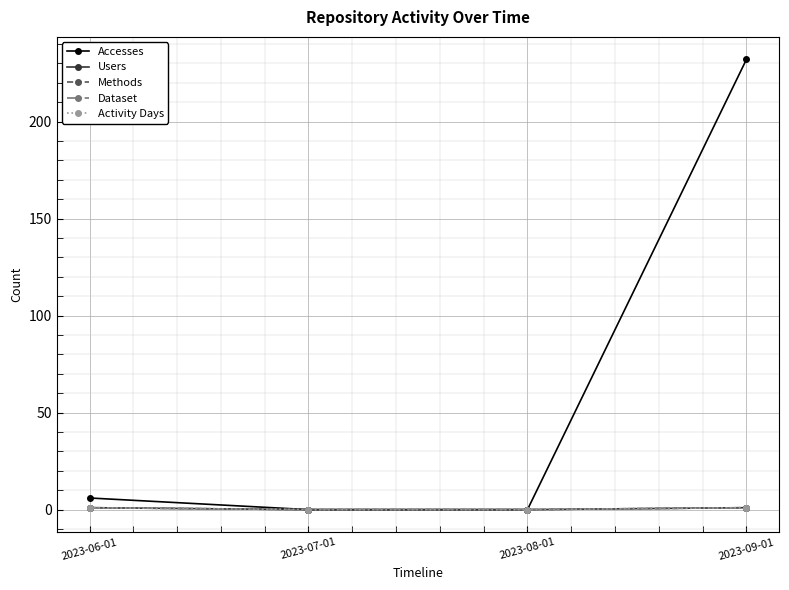

Does the chart have visible grid lines?

Yes